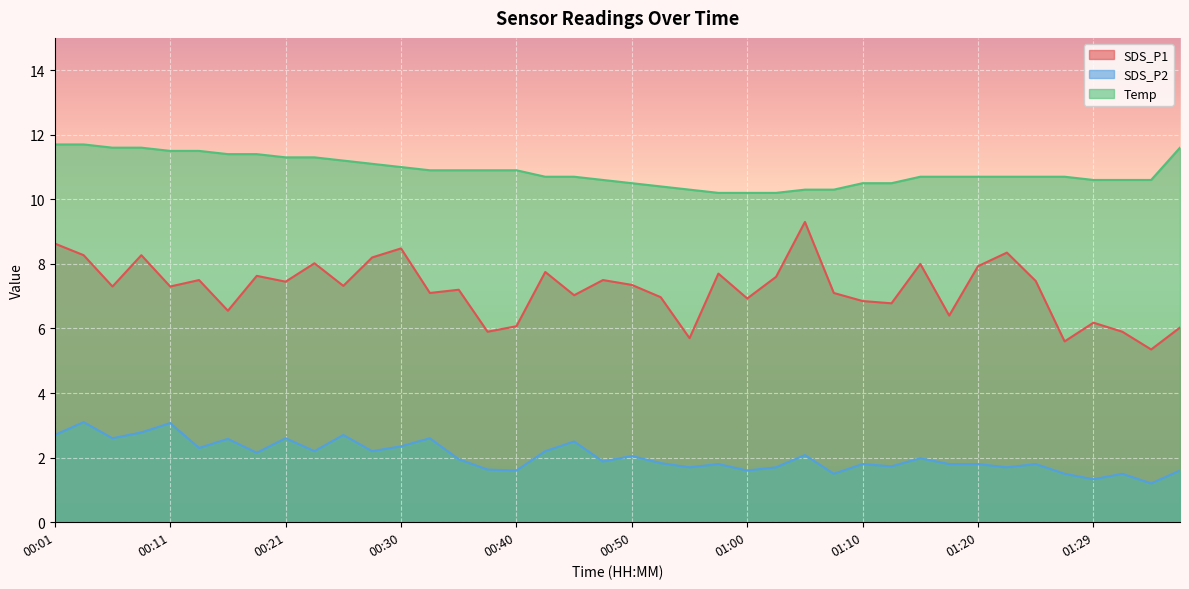

Which series changed the most between 00:13 and 00:23?

SDS_P1